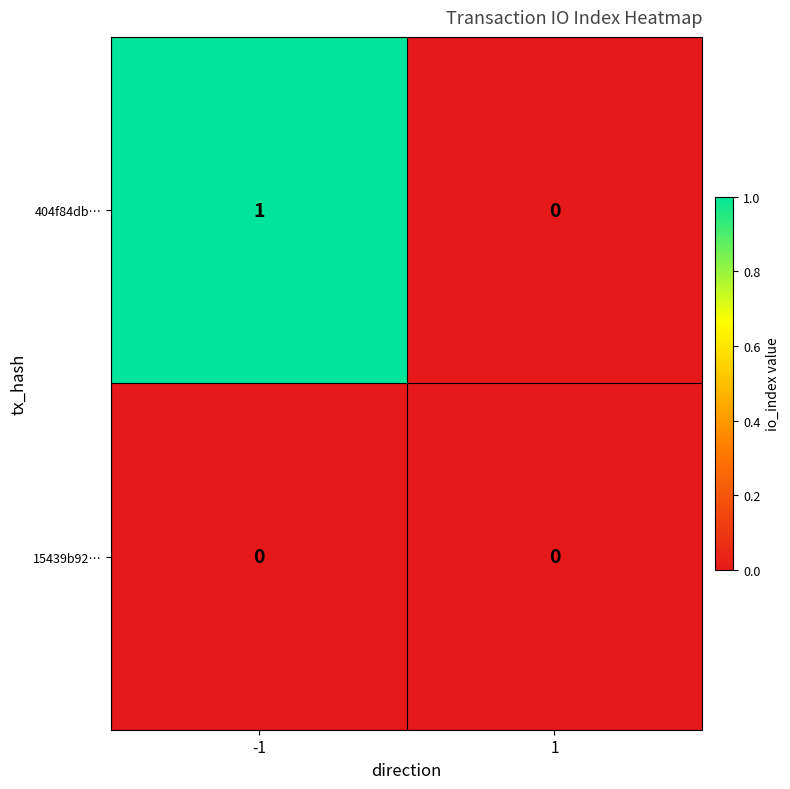

List the series in order of their peak value, lowest first.

15439b92…, 404f84db…